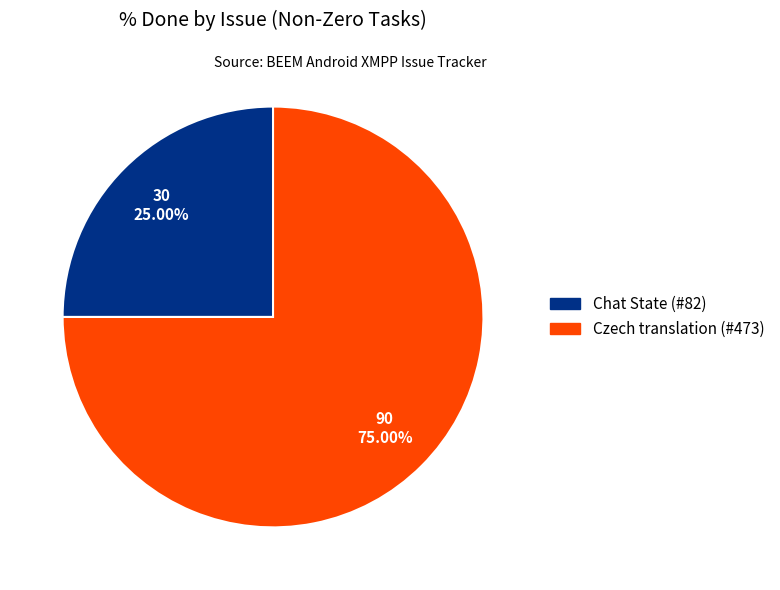

To the nearest percent, what is the difference between the largest and smallest slice percentages?

50%